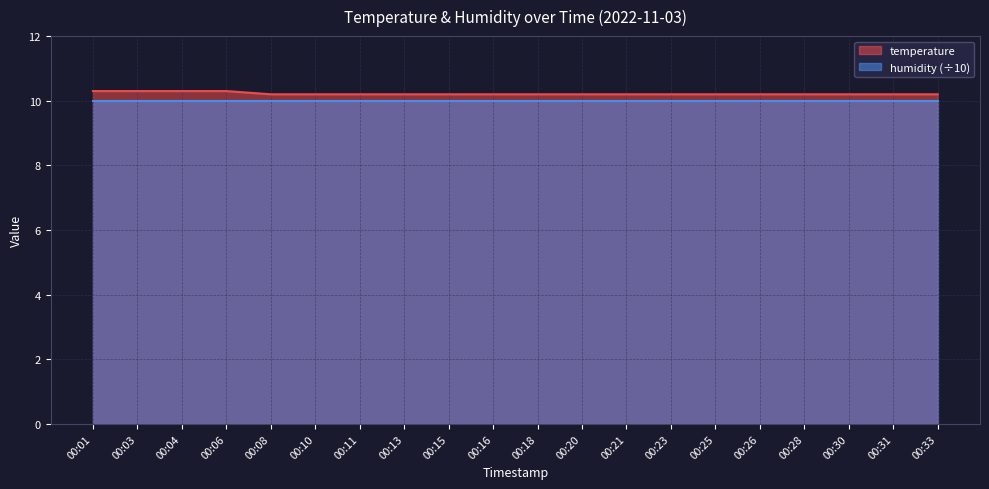

Rank the categories by value from highest to lowest.

00:01, 00:03, 00:04, 00:06, 00:08, 00:10, 00:11, 00:13, 00:15, 00:16, 00:18, 00:20, 00:21, 00:23, 00:25, 00:26, 00:28, 00:30, 00:31, 00:33